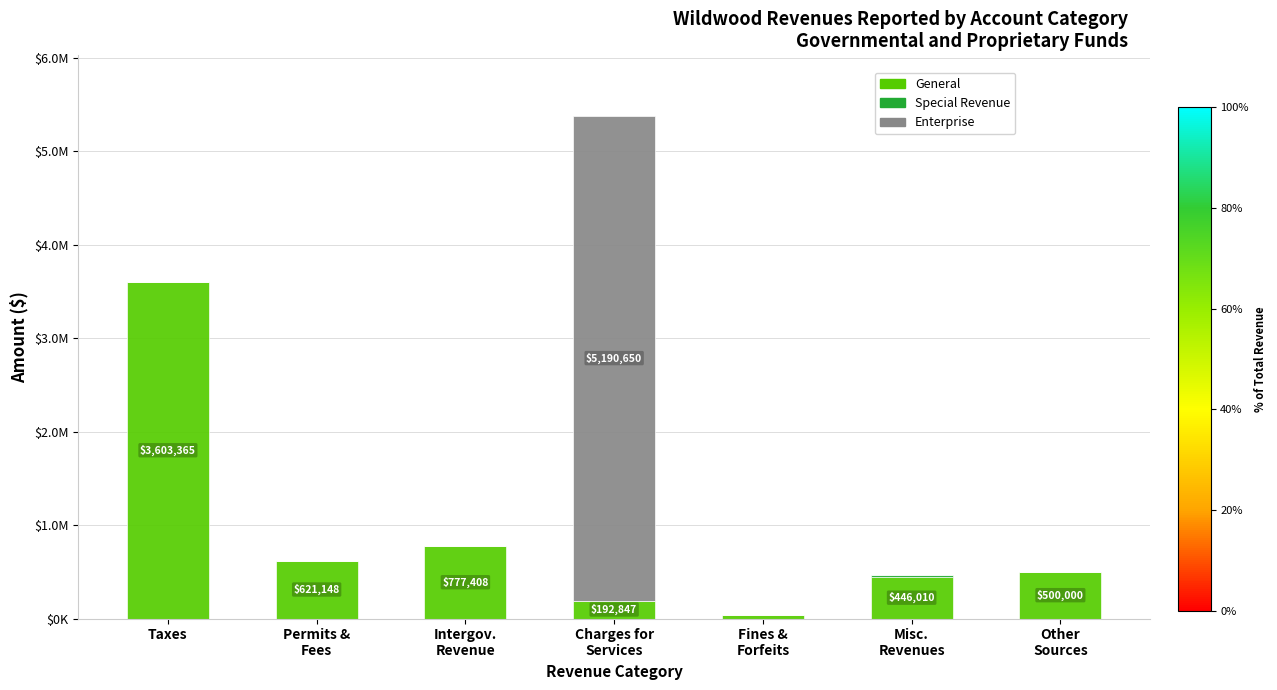

Are the bars grouped side by side (vs. stacked)?

No